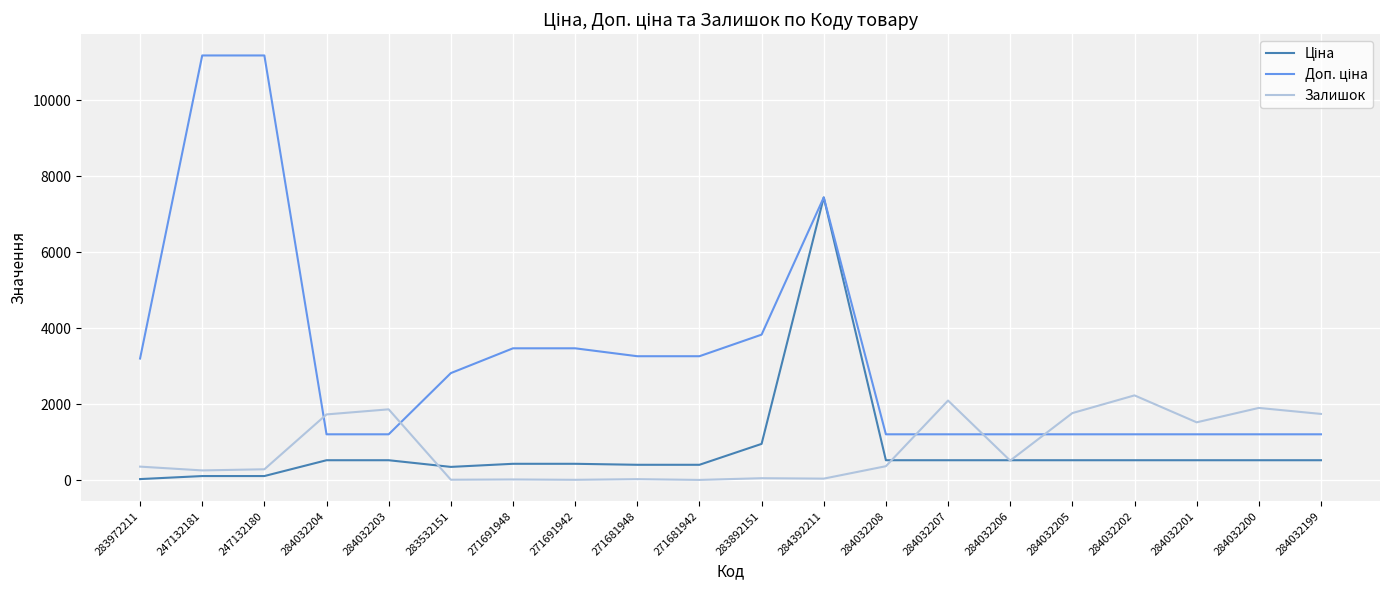

What is the minimum value shown in the chart?

10.0